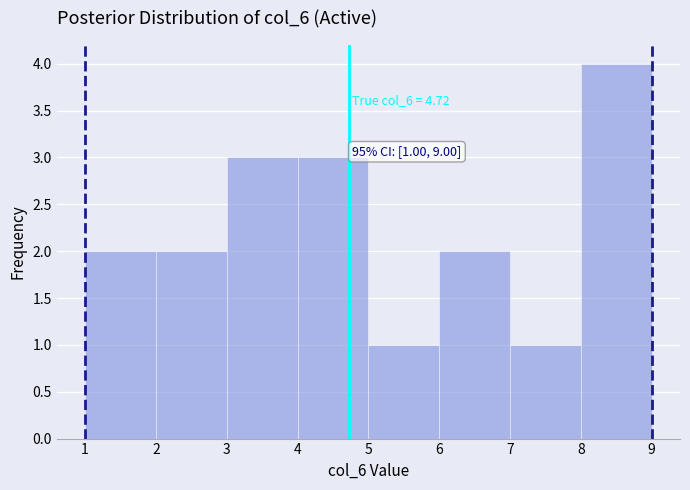

Over which range of the x-axis is the bar tallest?

8 to 9